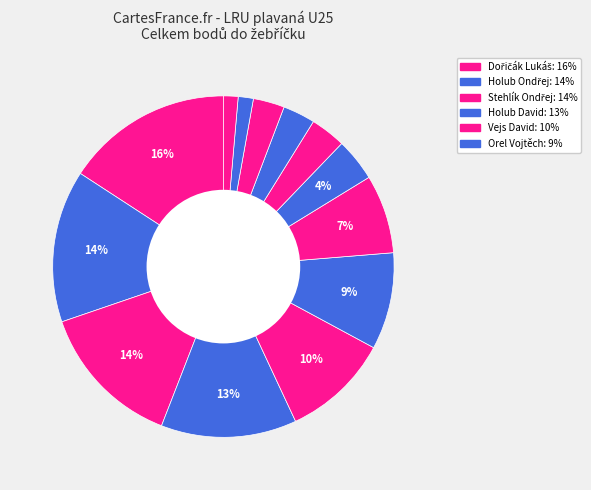

Count the number of slices in the pie.

13